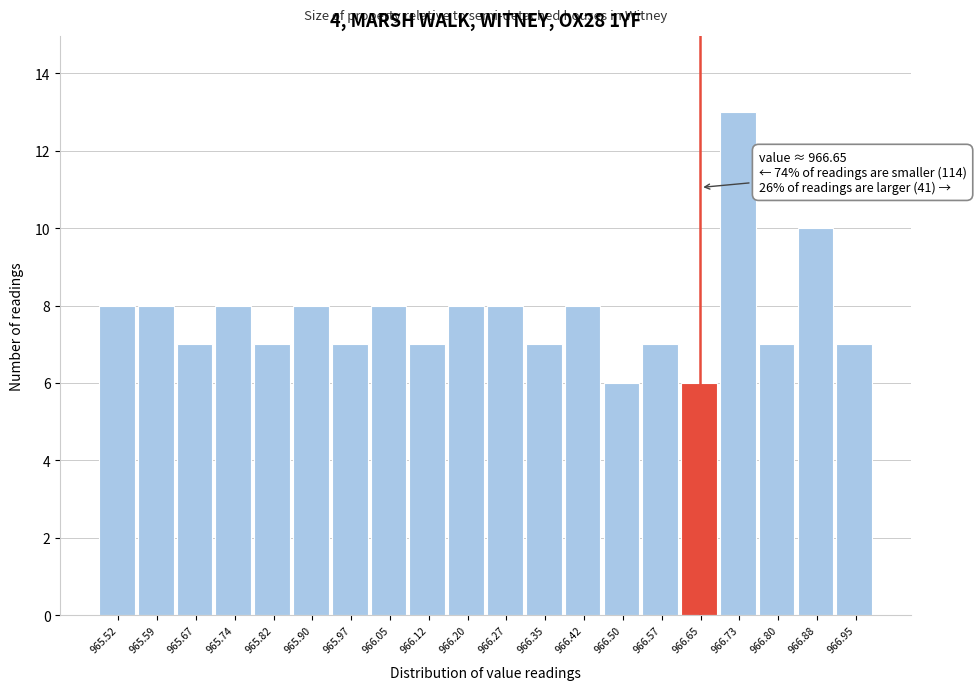

Over which range of the x-axis is the bar tallest?

966.69 to 966.76